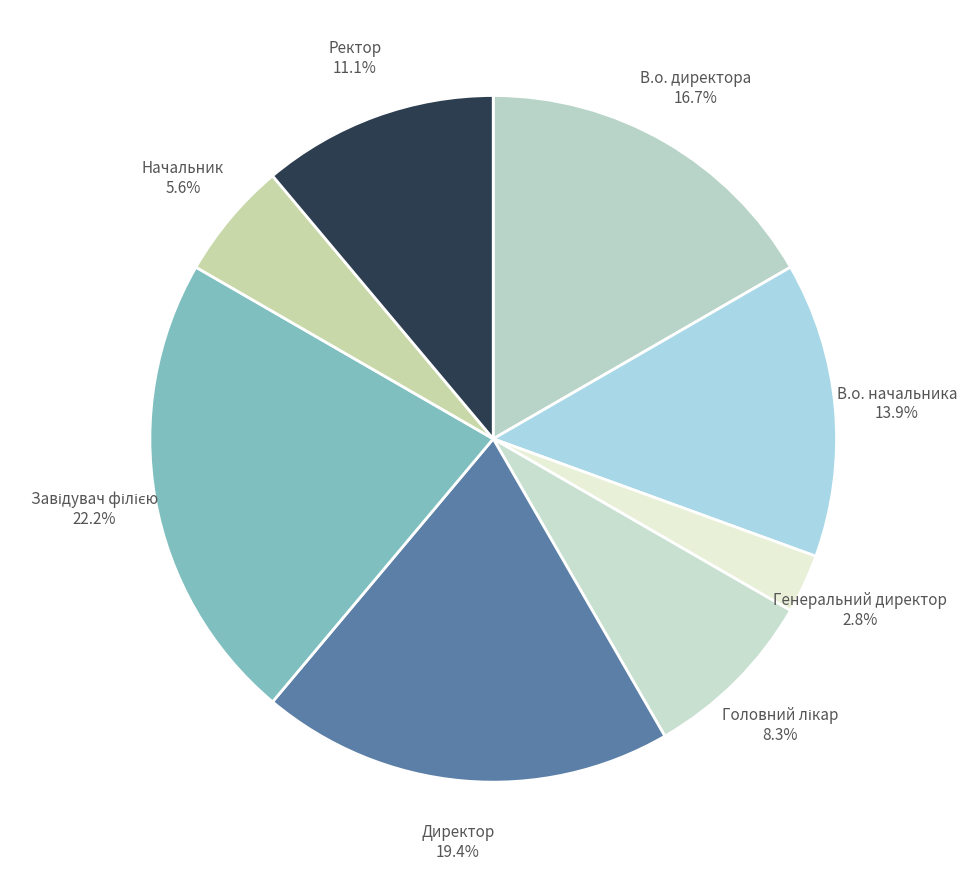

What is the ratio of the value at Начальник 5.6% to the value at В.о. начальника 13.9%?

0.4